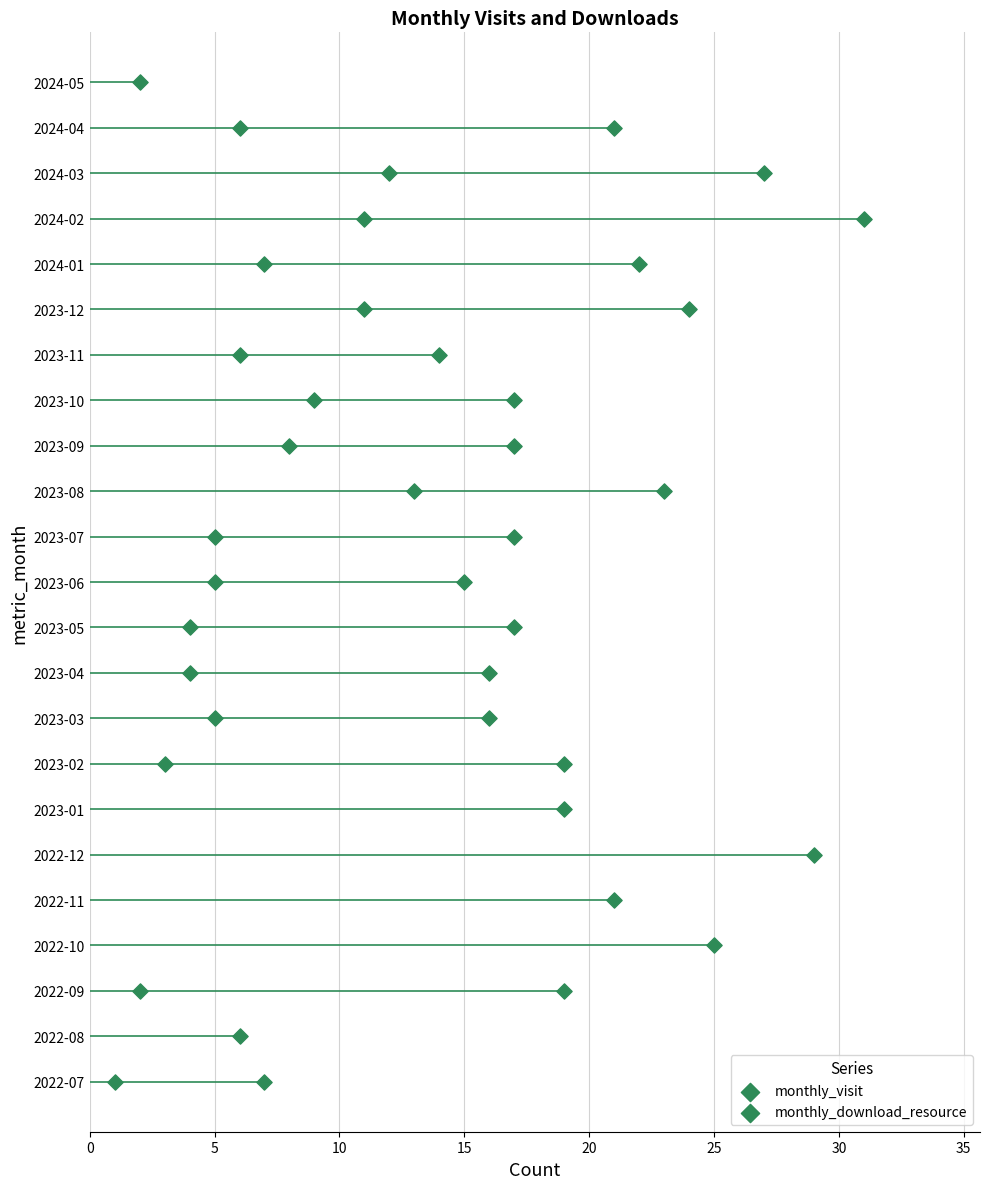

What is the change in value from 2023-08 to 2024-05?

-21